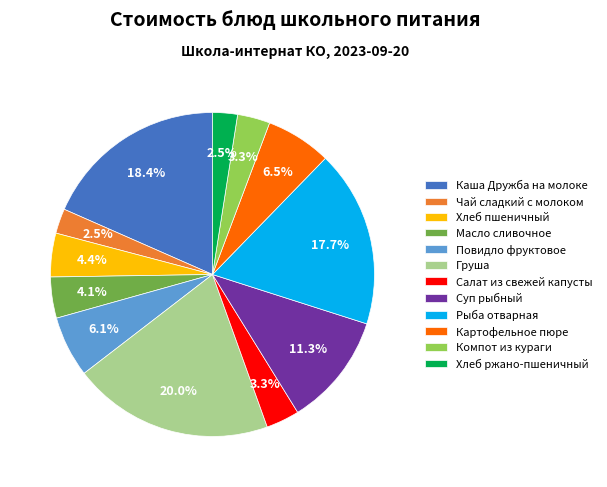

True or false: Хлеб пшеничный accounts for 4% of the total.

True